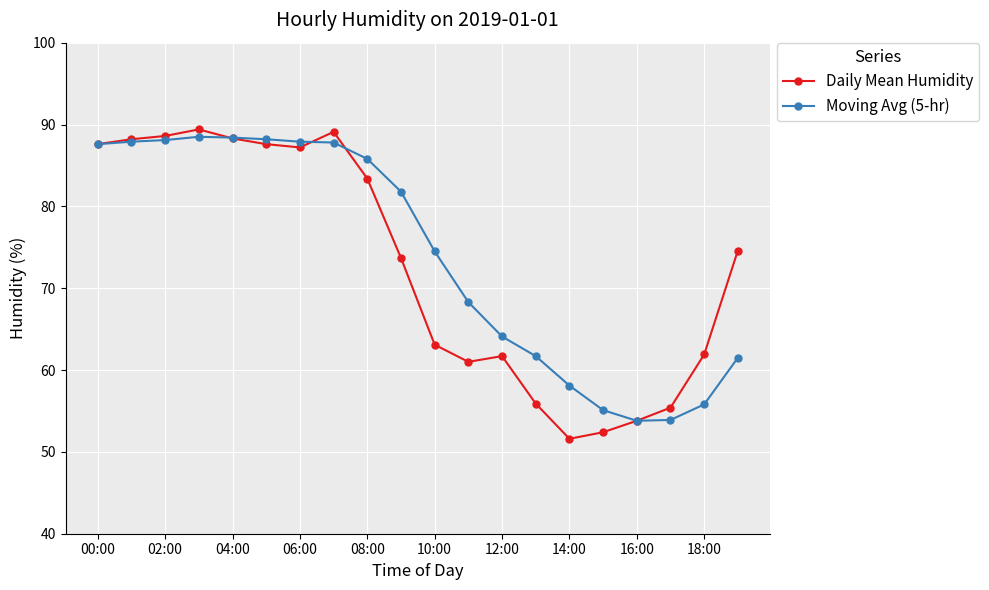

At how many categories does at least one series exceed 85?

9